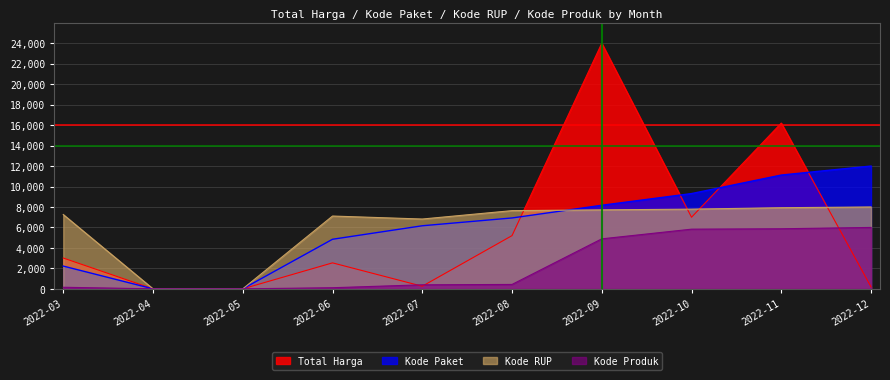

What is the sum of all Kode RUP values?

60271.0